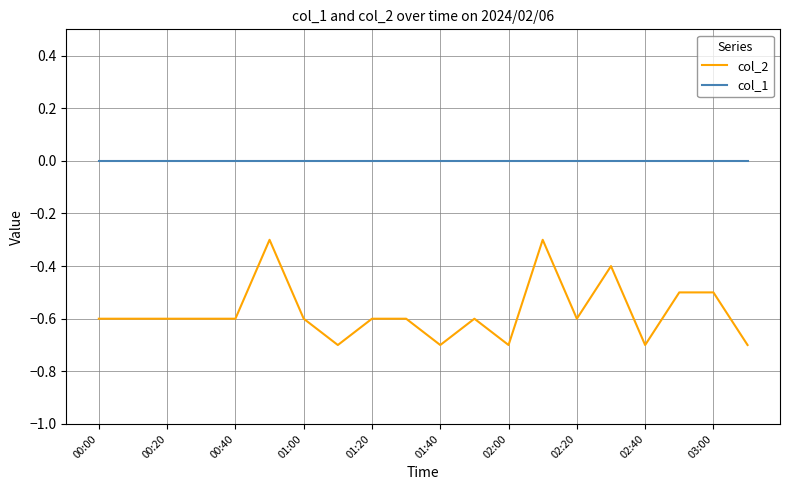

Rank the series by their average value, from lowest to highest.

col_2, col_1